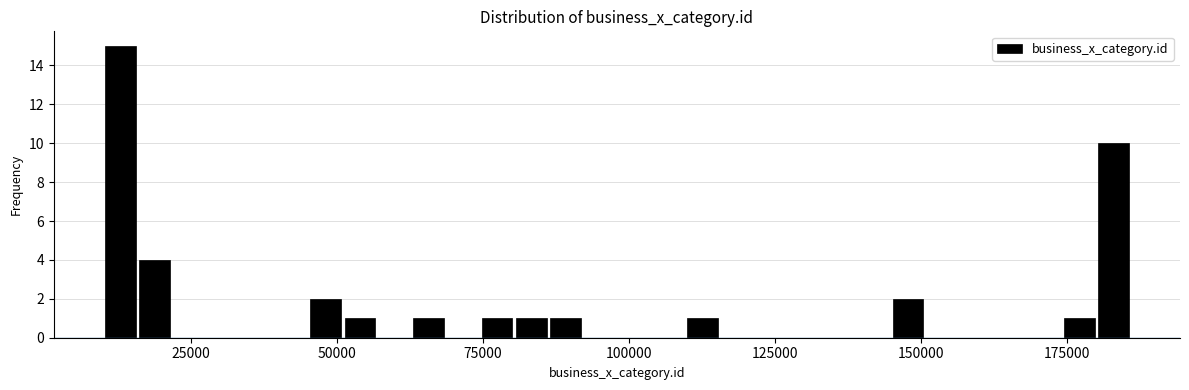

Read against the x-axis, roughly where is the centre of the tallest bar?

15000